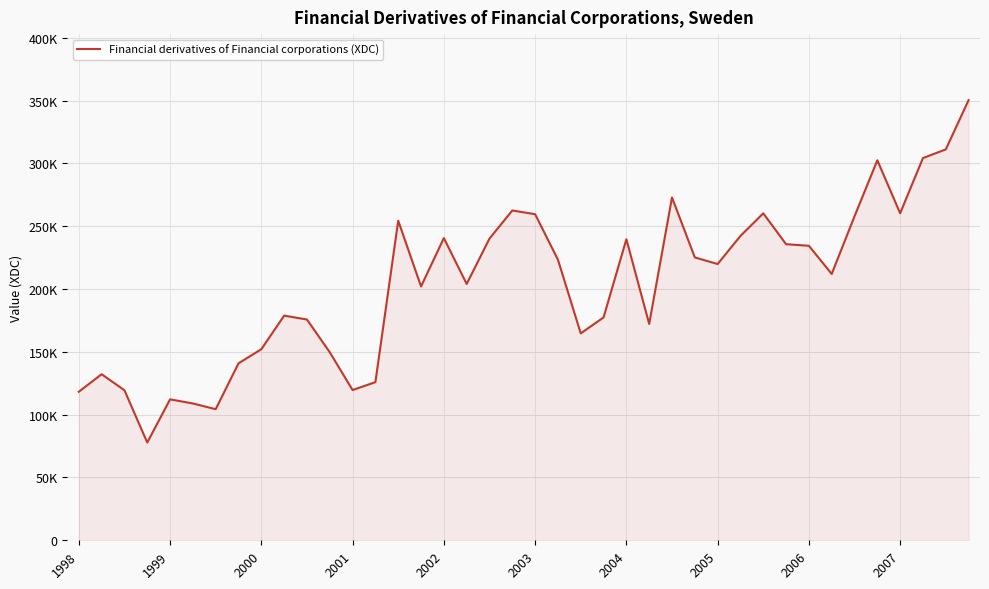

Reading left to right, what are all the values shown in this chart?

118228	132173	119402	77810	112153	108885	104339	140849	152070	178783	175699	149622	119573	125876	254349	202008	240517	204003	240101	262474	259514	223348	164667	177369	239562	172211	272811	225112	219876	242216	260214	235650	234375	211954	257852	302446	260248	304203	311085	350294